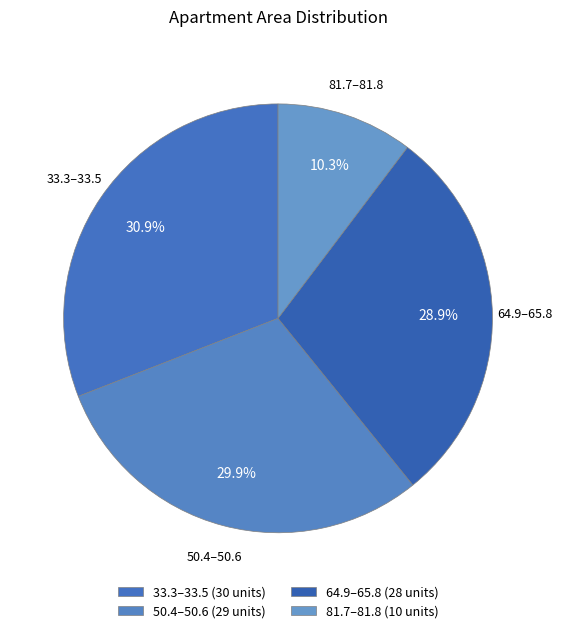

Is 50.4–50.6 the majority of the pie?

No